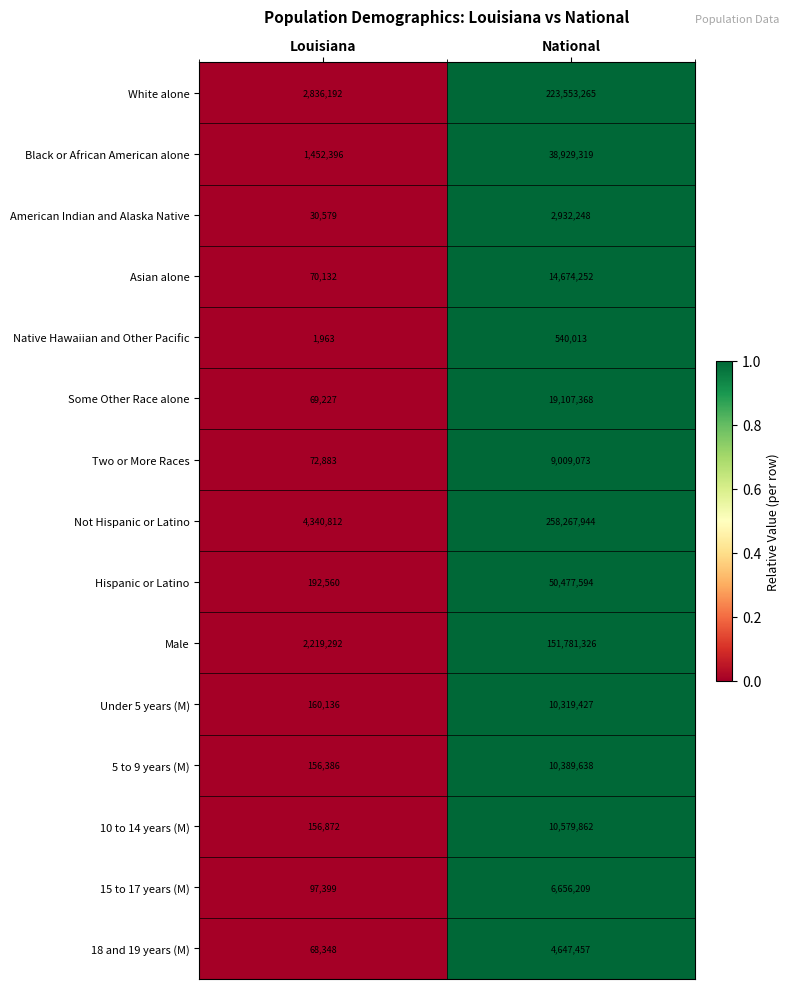

Reading right to left, extract all data points from this chart.

White alone: 223553265	2836192
Black or African American alone: 38929319	1452396
American Indian and Alaska Native: 2932248	30579
Asian alone: 14674252	70132
Native Hawaiian and Other Pacific: 540013	1963
Some Other Race alone: 19107368	69227
Two or More Races: 9009073	72883
Not Hispanic or Latino: 258267944	4340812
Hispanic or Latino: 50477594	192560
Male: 151781326	2219292
Under 5 years (M): 10319427	160136
5 to 9 years (M): 10389638	156386
10 to 14 years (M): 10579862	156872
15 to 17 years (M): 6656209	97399
18 and 19 years (M): 4647457	68348